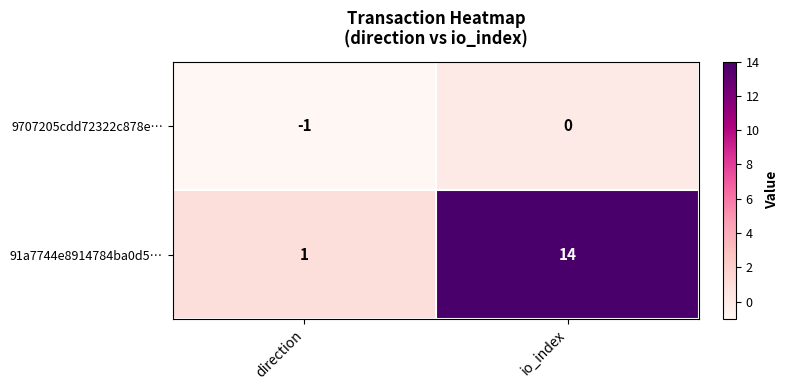

What is the spread (max minus min) of values at direction?

2